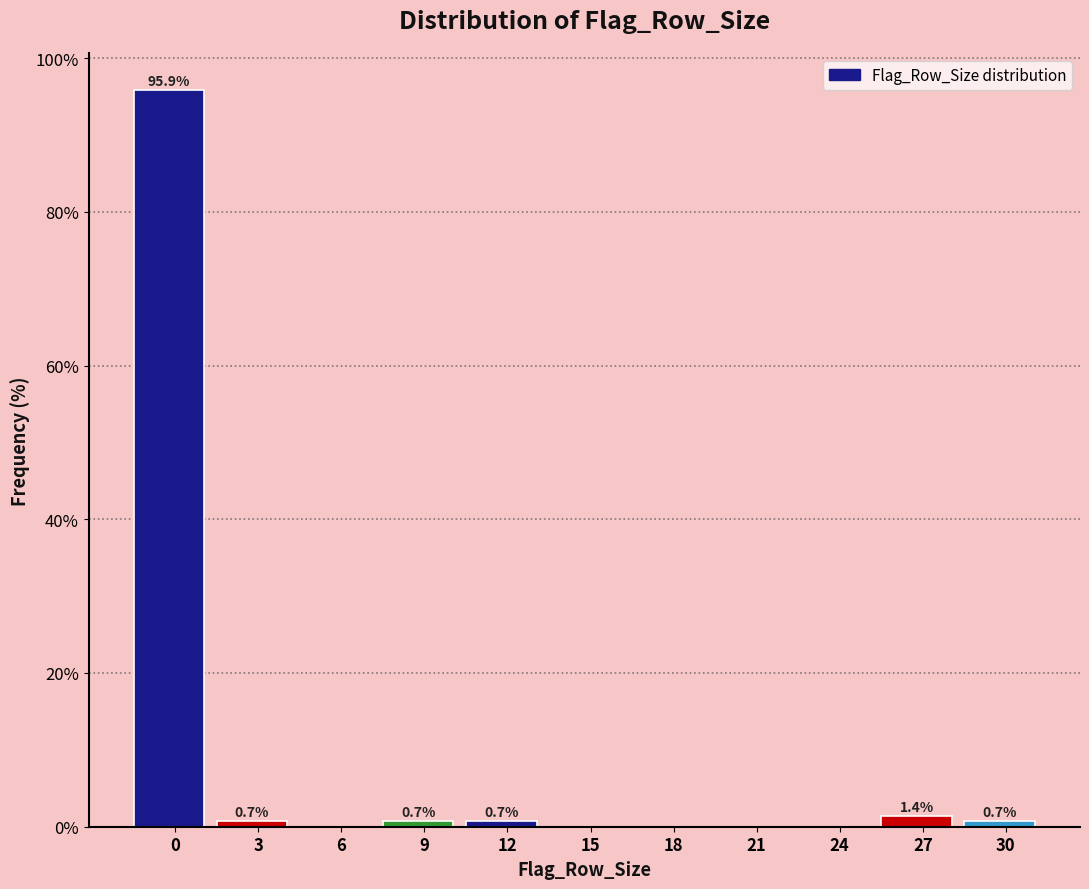

Reading left to right, extract all data points from this chart.

0=95.9	3=0.7	6=0.0	9=0.7	12=0.7	15=0.0	18=0.0	21=0.0	24=0.0	27=1.4	30=0.7